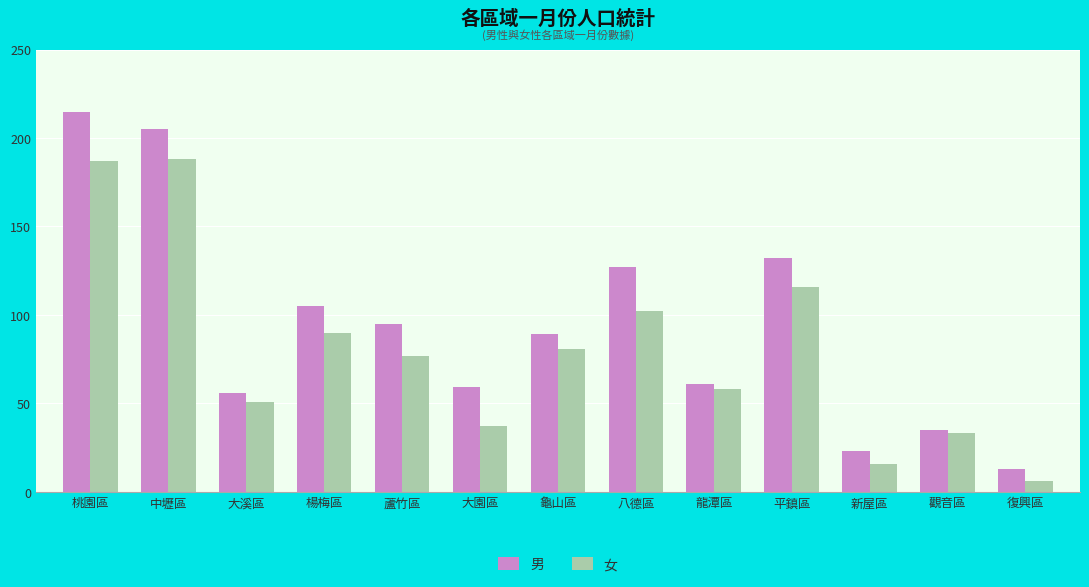

At 平鎮區, list the series in order from smallest to largest.

女, 男